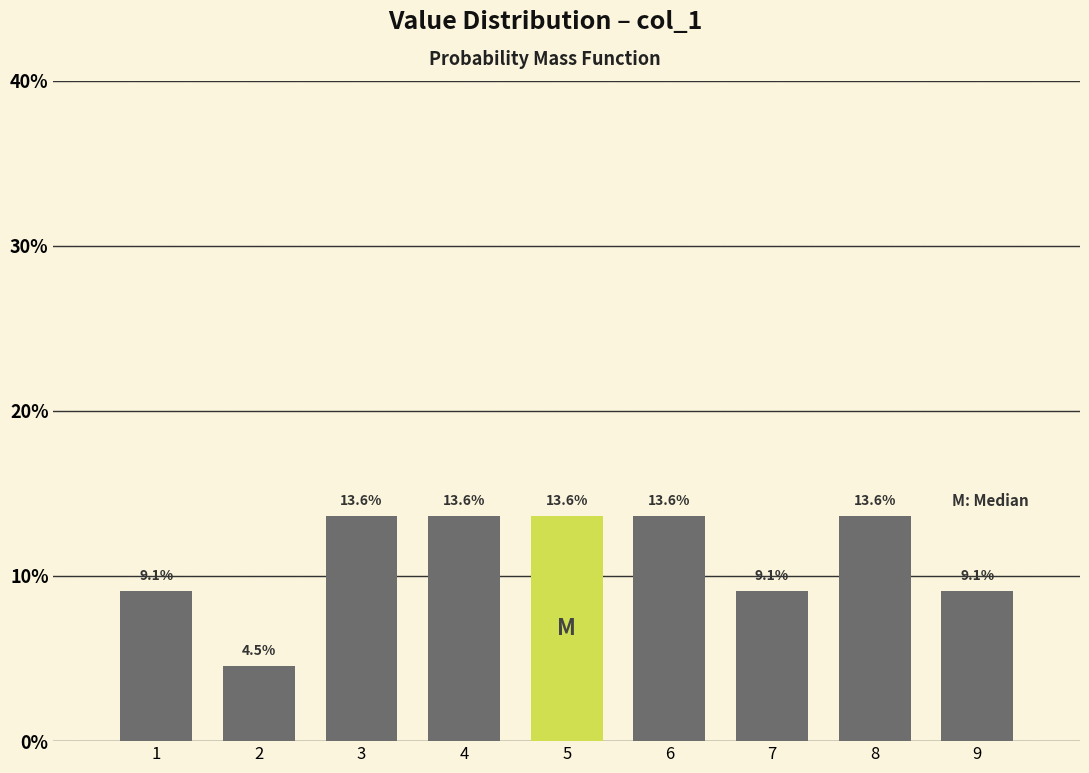

Reading right to left, transcribe all the data shown in this chart.

9=9.1	8=13.6	7=9.1	6=13.6	5=13.6	4=13.6	3=13.6	2=4.5	1=9.1